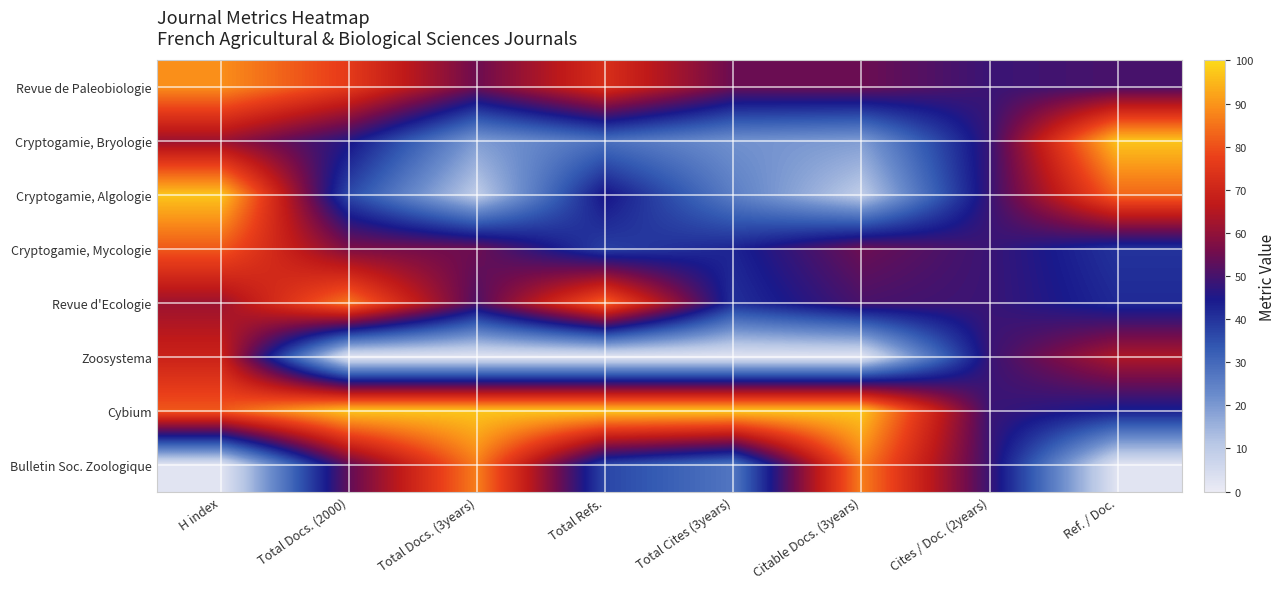

Reading left to right, transcribe all the data shown in this chart.

Revue de Paleobiologie: H index=89.1	Total Docs. (2000)=76.1	Total Docs. (3years)=54.7	Total Refs.=72.7	Total Cites (3years)=54.3	Citable Docs. (3years)=54.7	Cites / Doc. (2years)=48.5	Ref. / Doc.=50.4
Cryptogamie, Bryologie: H index=61.4	Total Docs. (2000)=45.7	Total Docs. (3years)=19.3	Total Refs.=28.5	Total Cites (3years)=21.4	Citable Docs. (3years)=19.3	Cites / Doc. (2years)=48.5	Ref. / Doc.=97.0
Cryptogamie, Algologie: H index=97.0	Total Docs. (2000)=36.2	Total Docs. (3years)=9.8	Total Refs.=45.7	Total Cites (3years)=25.3	Citable Docs. (3years)=9.8	Cites / Doc. (2years)=48.5	Ref. / Doc.=83.2
Cryptogamie, Mycologie: H index=81.2	Total Docs. (2000)=57.1	Total Docs. (3years)=54.7	Total Refs.=37.8	Total Cites (3years)=42.7	Citable Docs. (3years)=54.7	Cites / Doc. (2years)=48.5	Ref. / Doc.=40.0
Revue d'Ecologie: H index=61.4	Total Docs. (2000)=85.6	Total Docs. (3years)=51.2	Total Refs.=83.2	Total Cites (3years)=40.8	Citable Docs. (3years)=50.4	Cites / Doc. (2years)=48.5	Ref. / Doc.=41.7
Zoosystema: H index=69.3	Total Docs. (2000)=2.0	Total Docs. (3years)=2.0	Total Refs.=2.0	Total Cites (3years)=2.0	Citable Docs. (3years)=2.0	Cites / Doc. (2years)=48.5	Ref. / Doc.=64.2
Cybium: H index=81.2	Total Docs. (2000)=97.0	Total Docs. (3years)=97.0	Total Refs.=97.0	Total Cites (3years)=97.0	Citable Docs. (3years)=97.0	Cites / Doc. (2years)=48.5	Ref. / Doc.=43.5
Bulletin Soc. Zoologique: H index=2.0	Total Docs. (2000)=53.3	Total Docs. (3years)=86.6	Total Refs.=36.7	Total Cites (3years)=27.2	Citable Docs. (3years)=86.6	Cites / Doc. (2years)=48.5	Ref. / Doc.=2.0